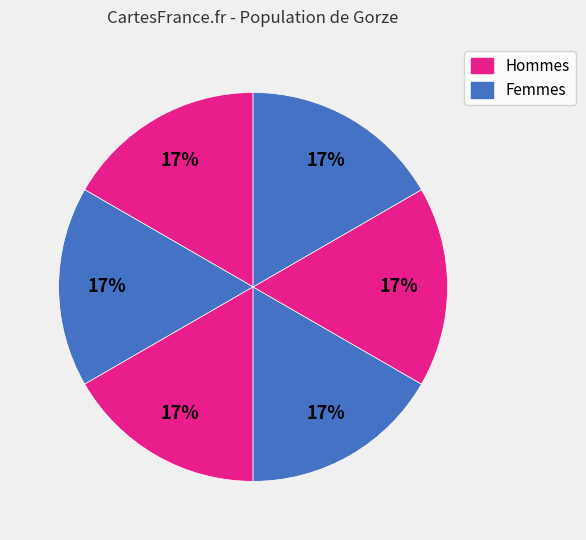

How many slices are in this pie chart?

6